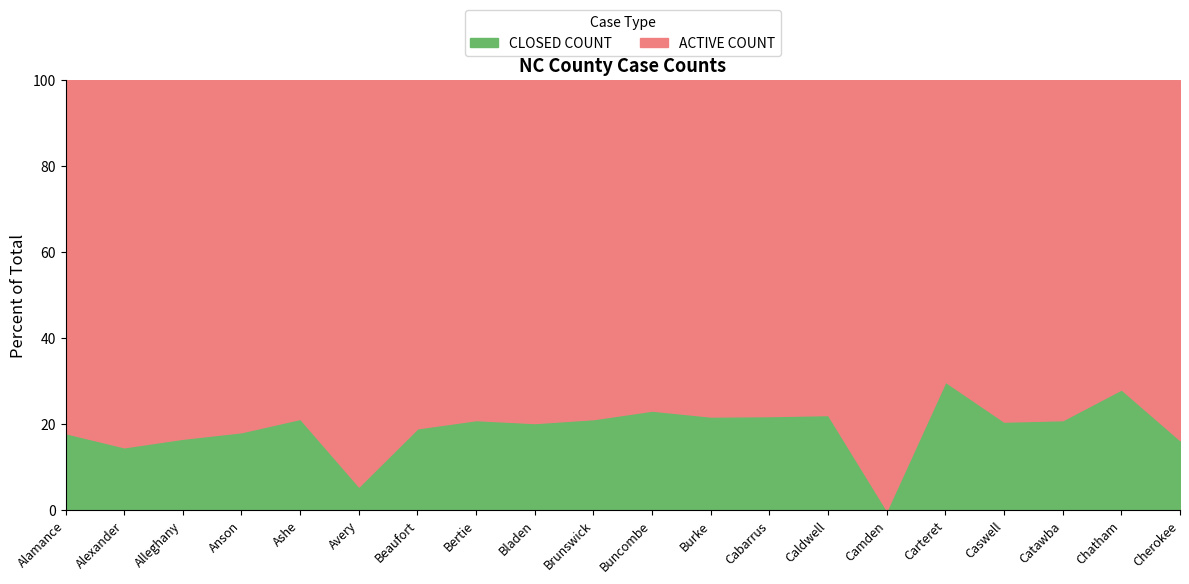

At which category is the sum across all series the highest?

Buncombe